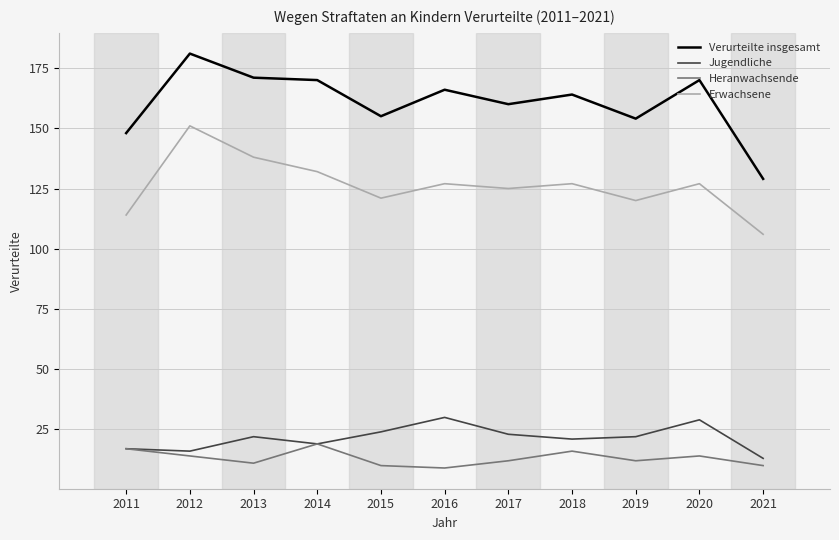

At which category does Heranwachsende reach its first local valley?

2013